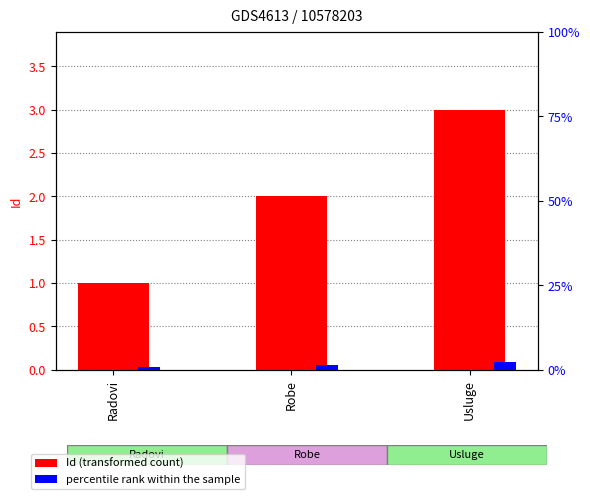

Rank the series at Usluge from highest to lowest value.

Id (transformed count), percentile rank within the sample